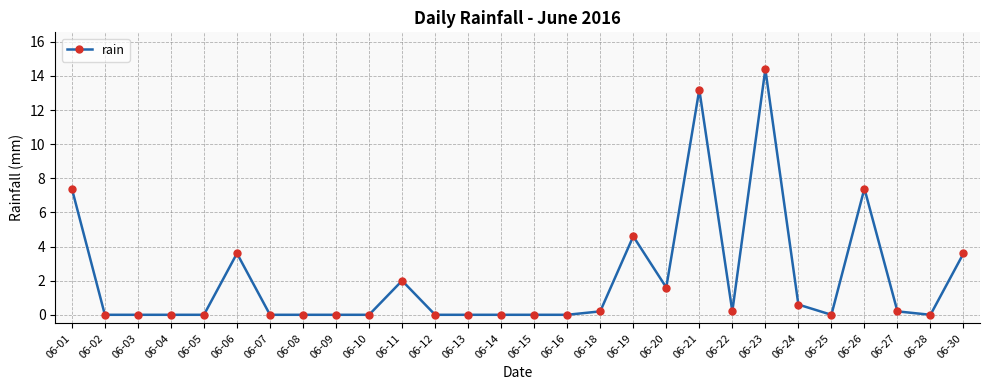

Reading left to right, list all the values displayed in this chart.

06-01=7.4	06-02=0.0	06-03=0.0	06-04=0.0	06-05=0.0	06-06=3.6	06-07=0.0	06-08=0.0	06-09=0.0	06-10=0.0	06-11=2.0	06-12=0.0	06-13=0.0	06-14=0.0	06-15=0.0	06-16=0.0	06-18=0.2	06-19=4.6	06-20=1.6	06-21=13.2	06-22=0.2	06-23=14.4	06-24=0.6	06-25=0.0	06-26=7.4	06-27=0.2	06-28=0.0	06-30=3.6